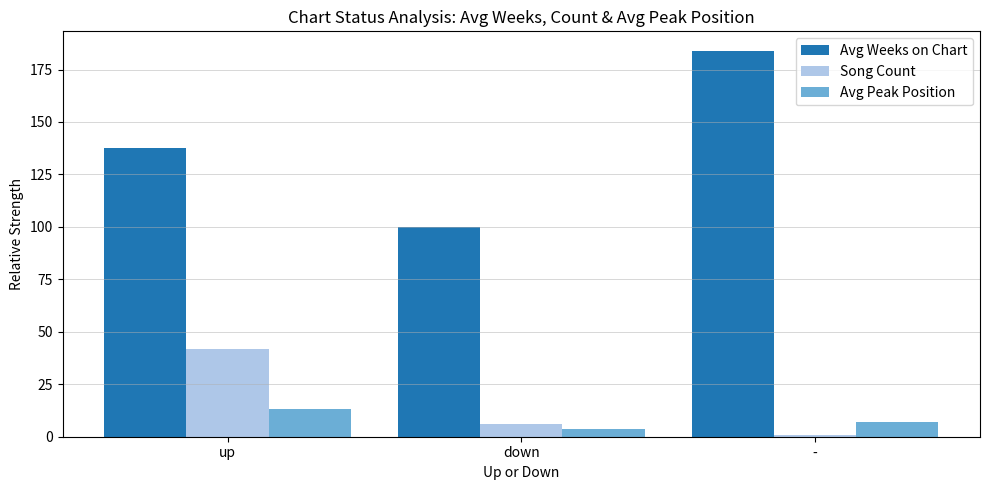

Reading left to right, what are all the values shown in this chart?

Avg Weeks on Chart: 137.6	100.0	184.0
Song Count: 42.0	6.0	1.0
Avg Peak Position: 13.2	3.7	7.0